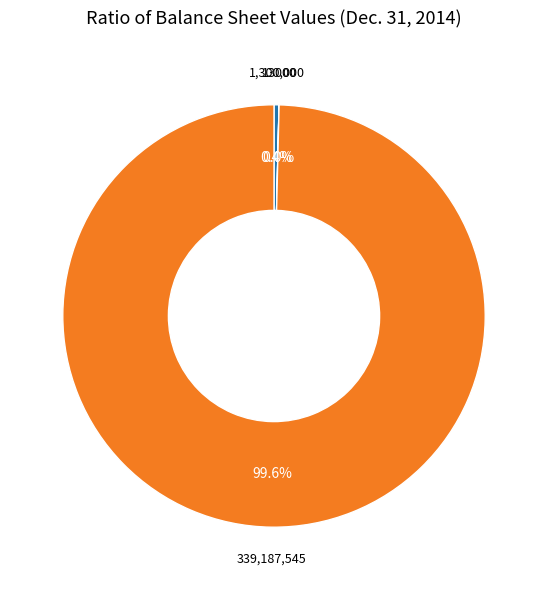

Which category has the smallest portion of the pie?

Preferred Stock, Series B issued